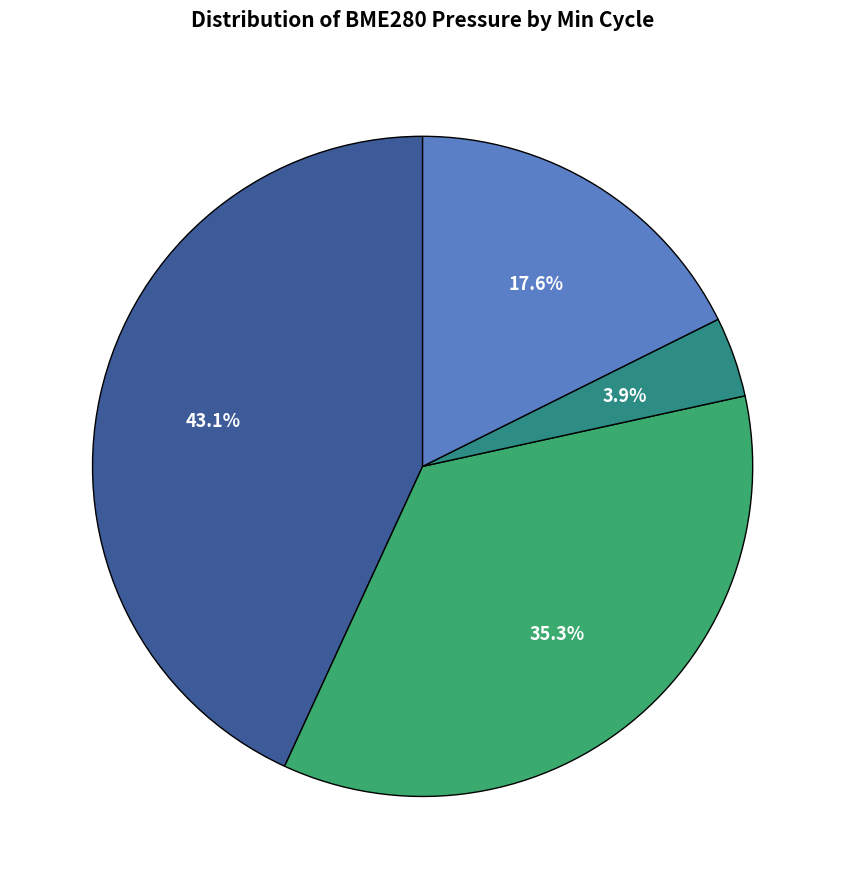

How many segments does this pie chart have?

4